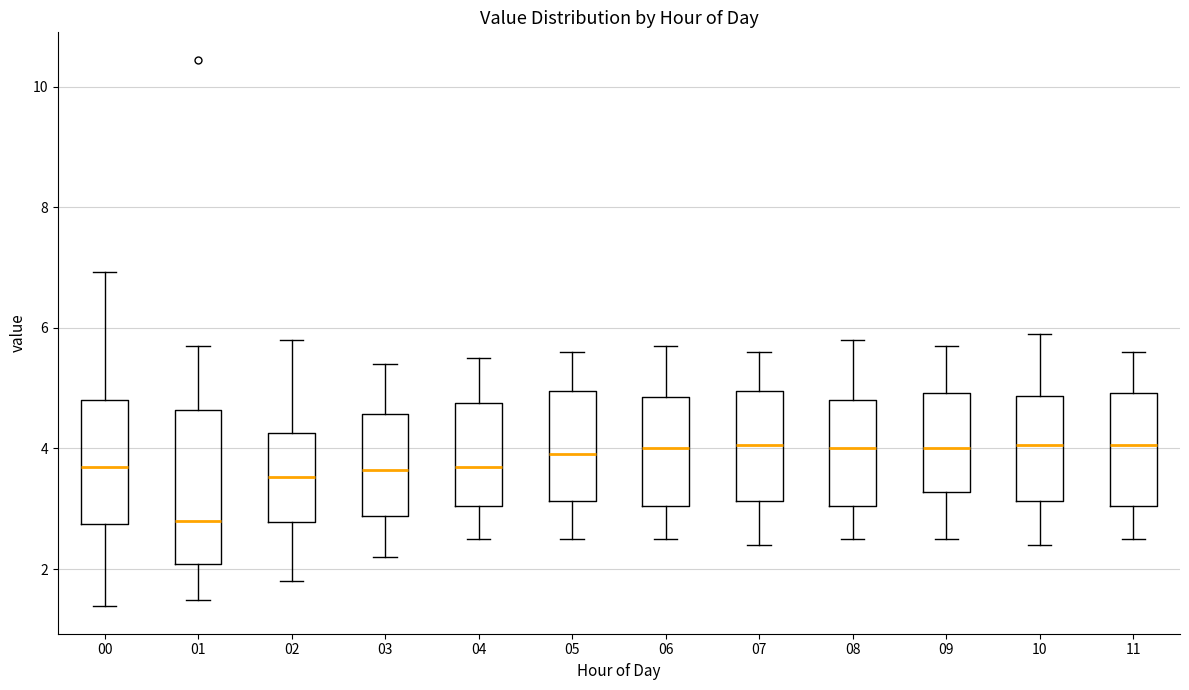

Which box is the tallest, from its lower edge to its upper edge?

01